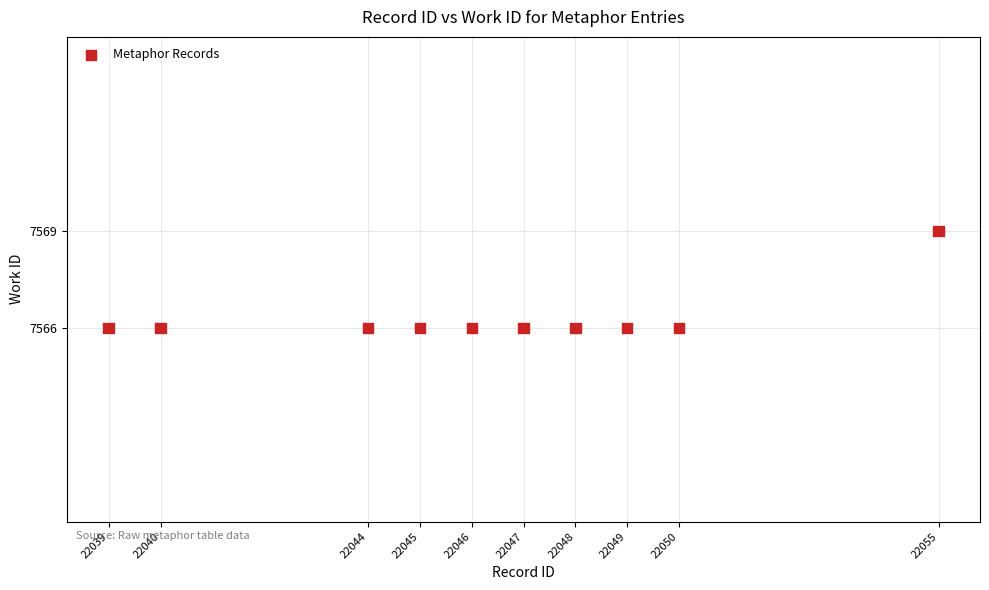

What is the average X value?

22046